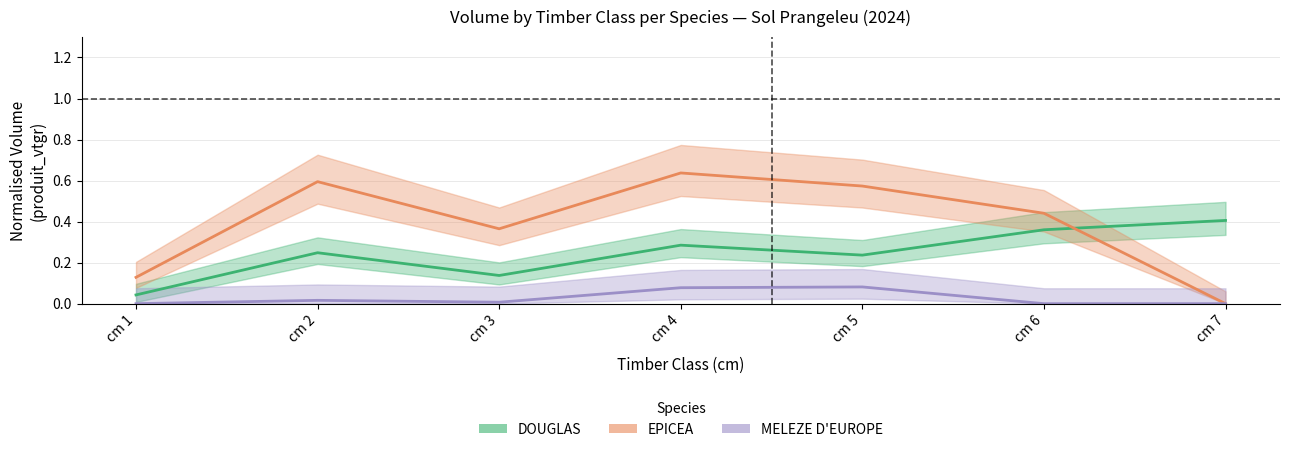

What is the maximum value shown in the chart?

0.6